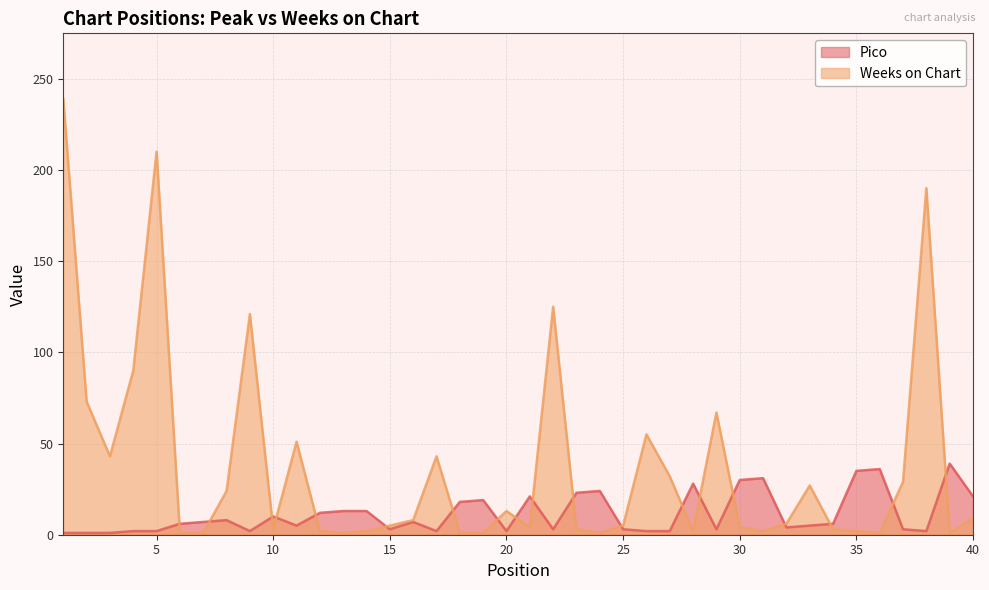

At which label does Weeks on Chart reach its minimum?

6